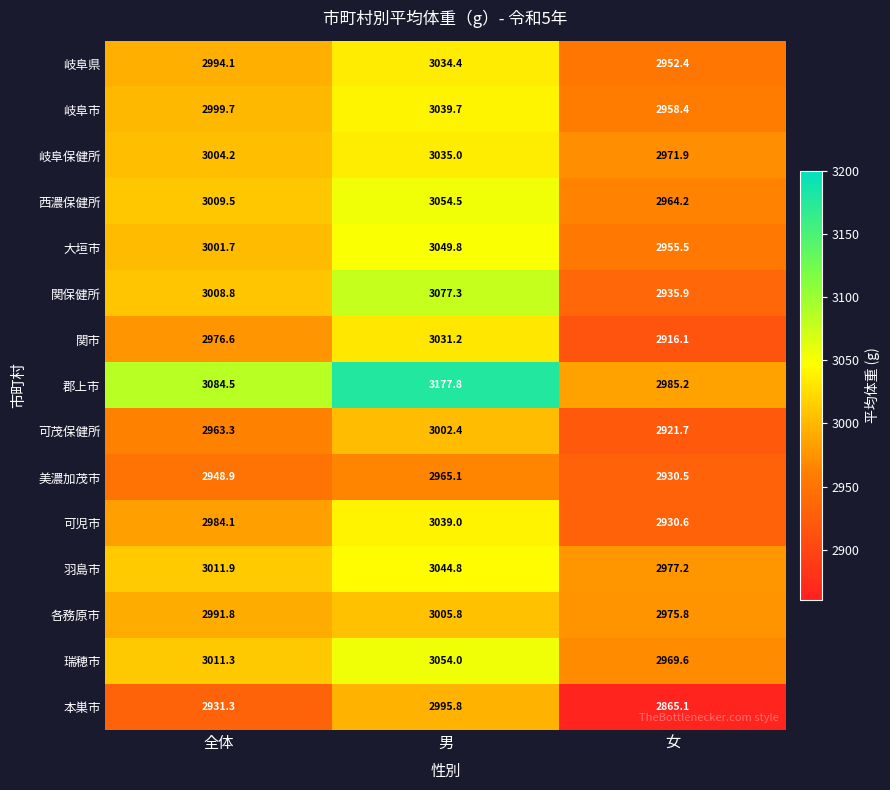

The value of 本巣市 at 女 is 2865.1. True or false?

True